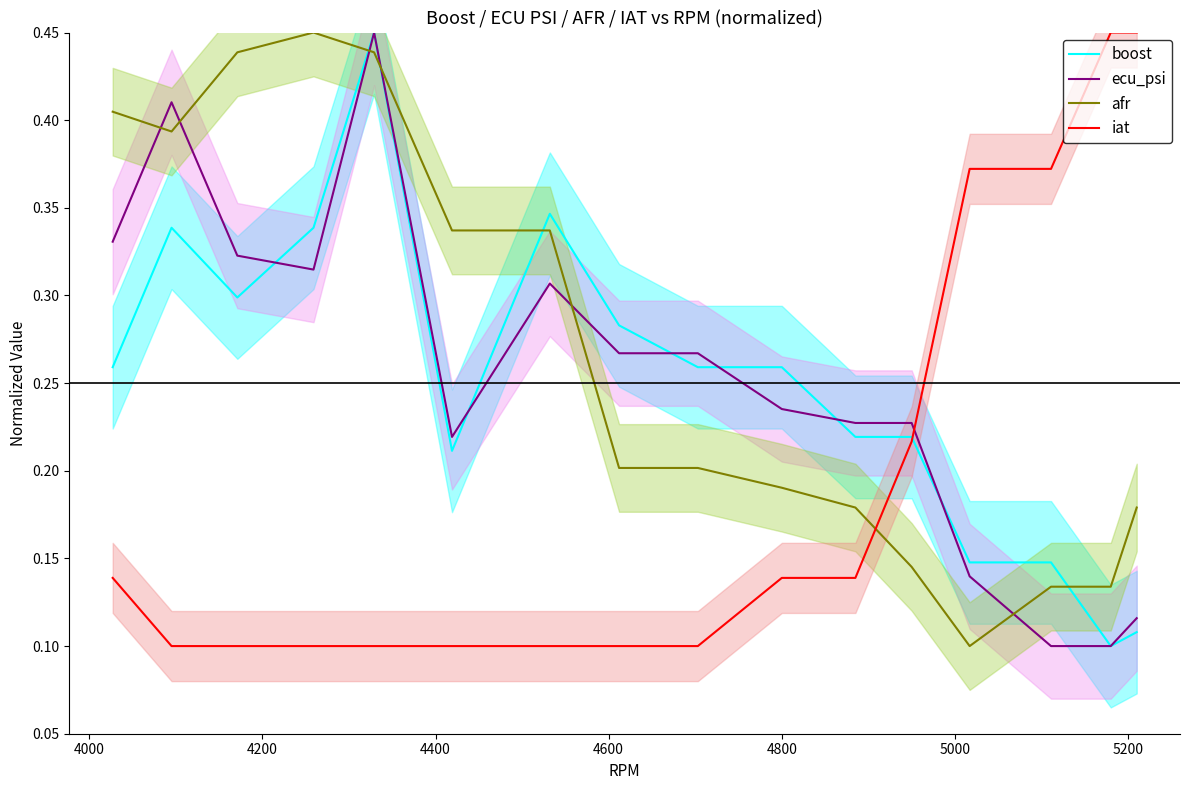

How many intersections are there between afr and boost?

4